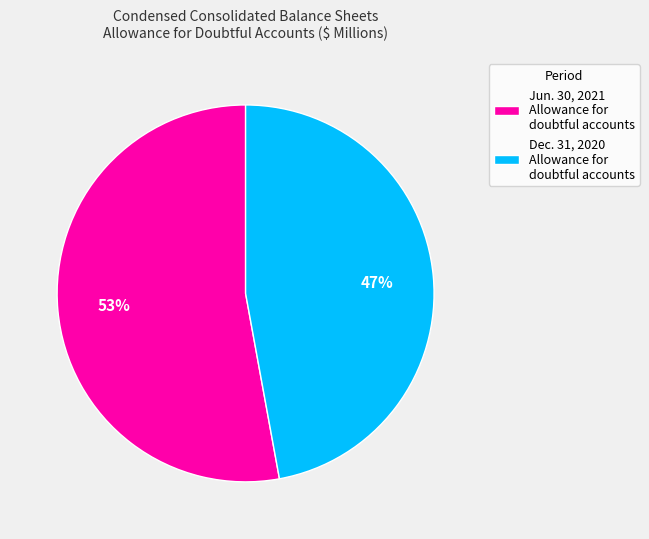

The Dec. 31, 2020 Allowance for doubtful accounts slice represents 47% of the pie. True or false?

True